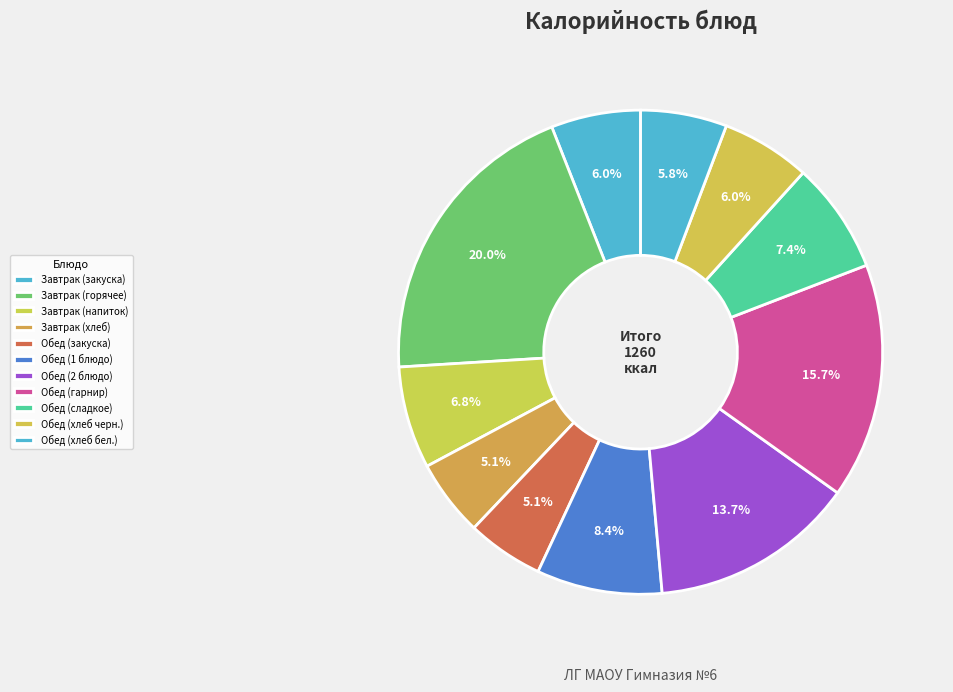

To the nearest percent, what portion does Обед (2 блюдо) represent?

14%